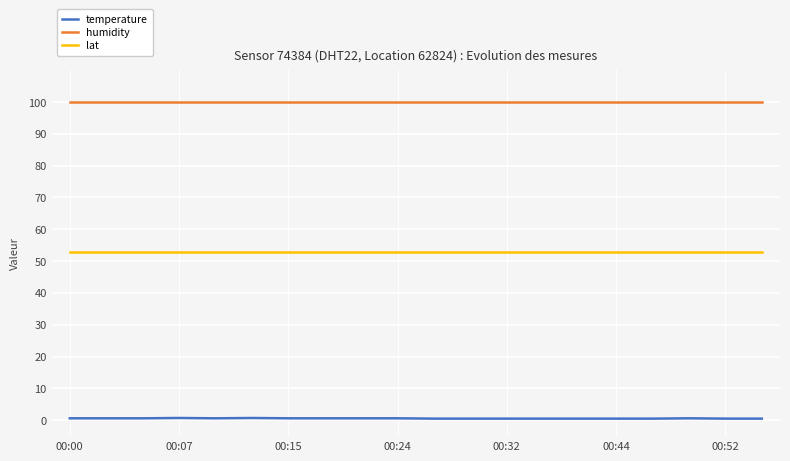

Which series has the widest spread of values?

temperature